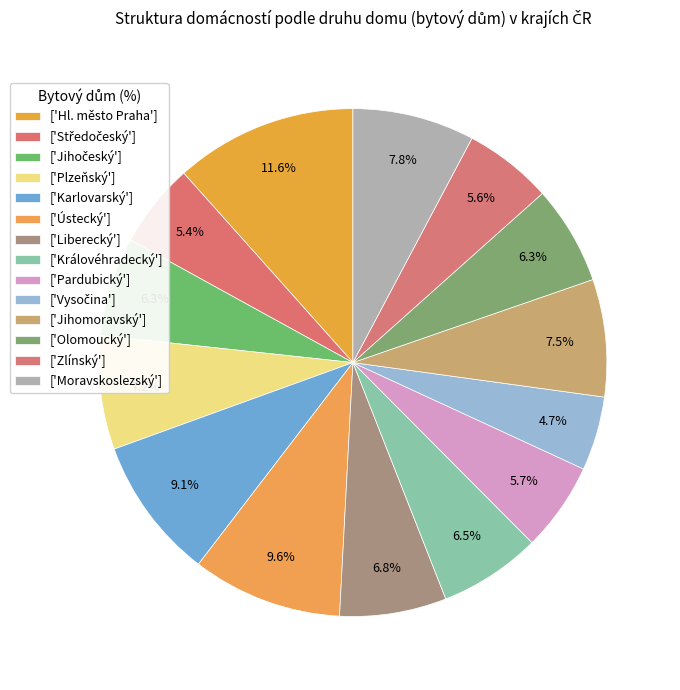

How many segments does this pie chart have?

14